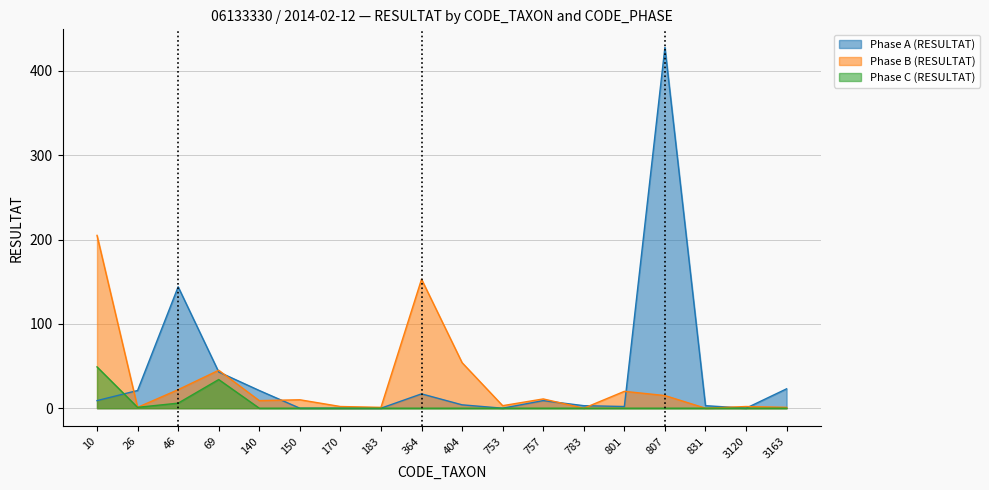

In Phase C (RESULTAT), how many points are lower than both neighbors (excluding endpoints)?

1